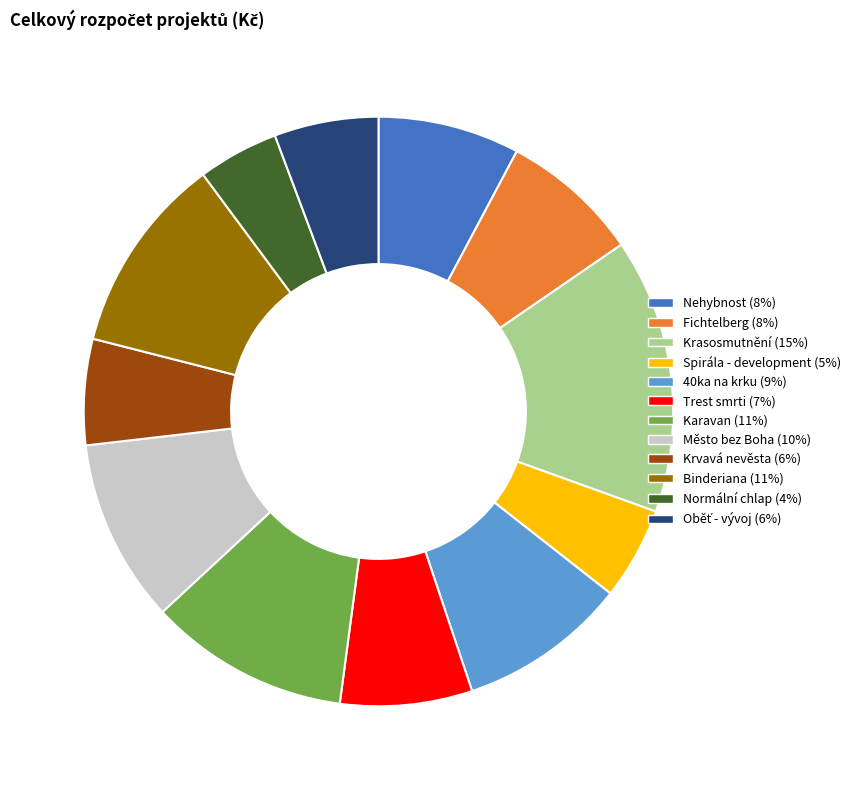

Between Město bez Boha and Krvavá nevěsta, which is larger?

Město bez Boha